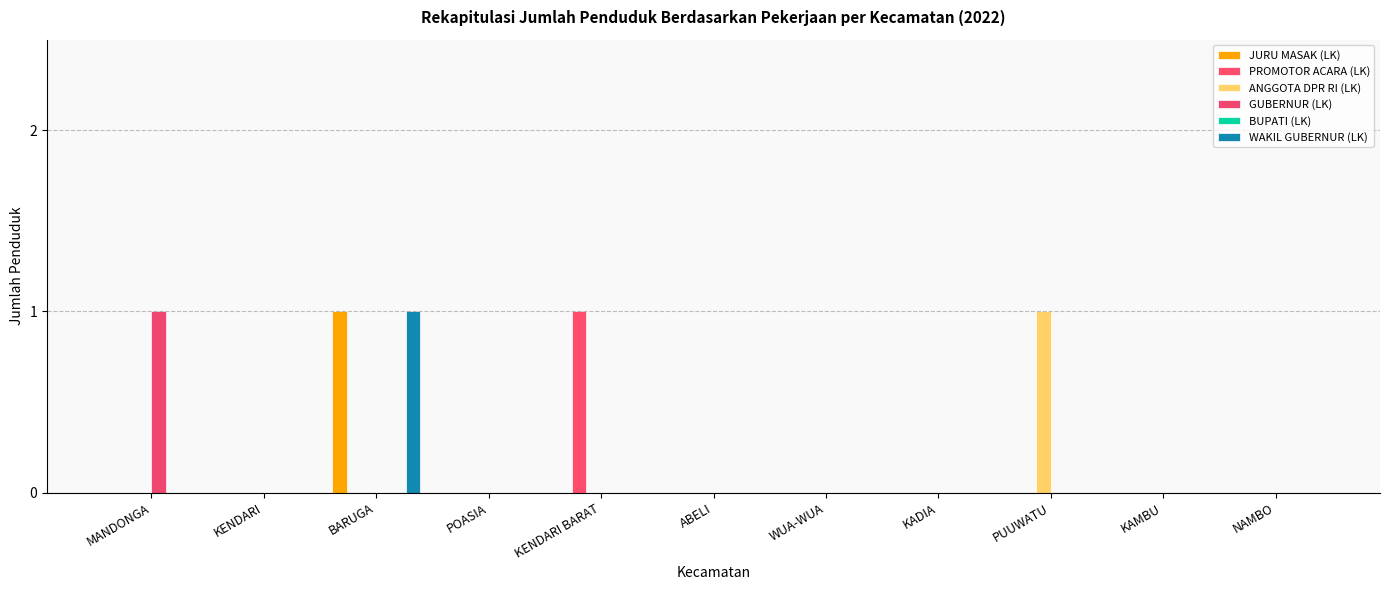

How many categories are shown in the chart?

11